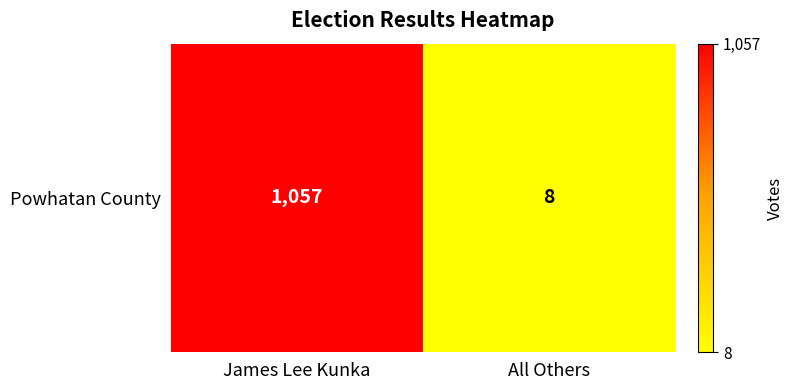

What is the difference between the maximum and minimum values?

1049